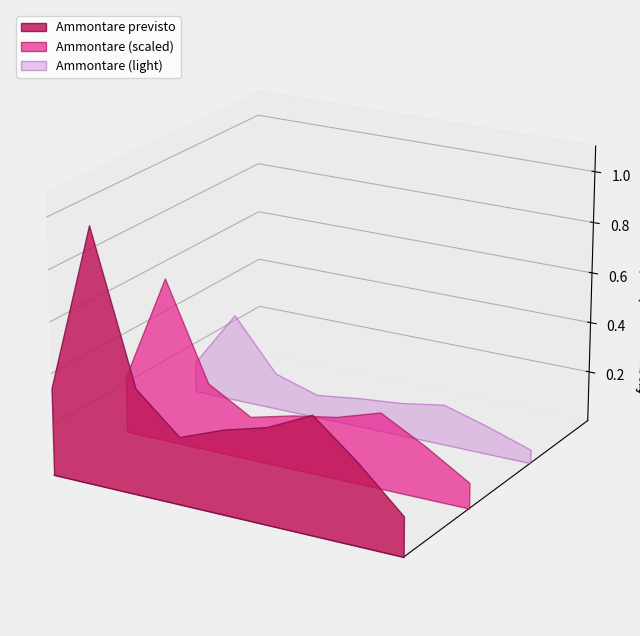

Reading right to left, list all the values displayed in this chart.

3272	6750	9775	8000	7000	5600	8800	21300	7300